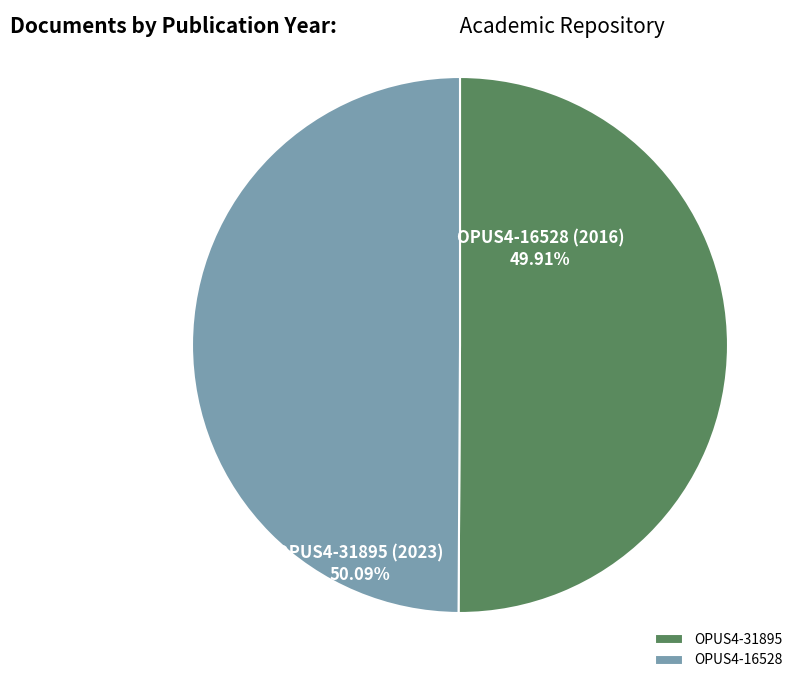

What is the ratio of the value at OPUS4-31895 to the value at OPUS4-16528?

1.0